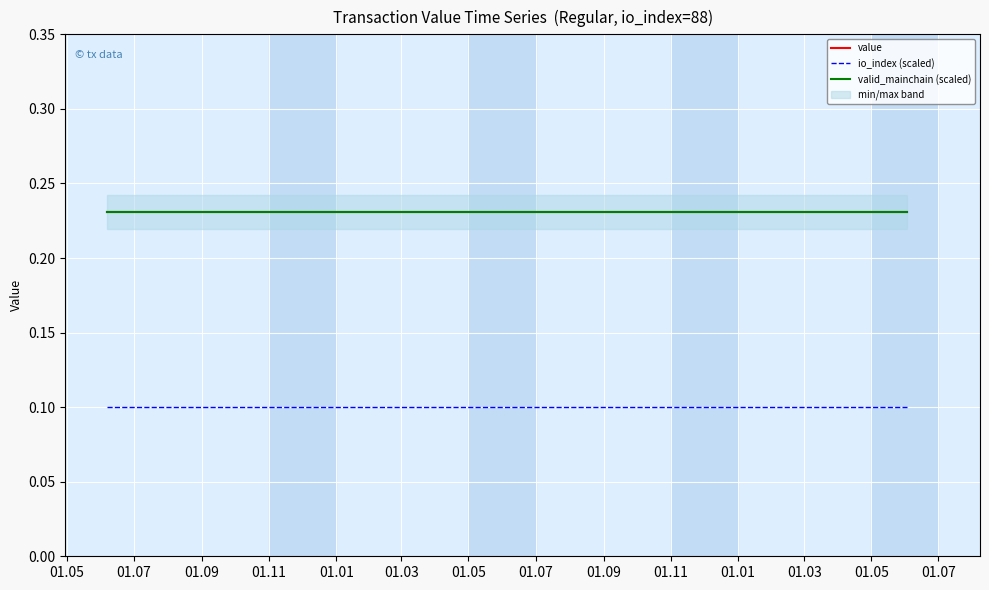

Count the number of categories in the chart.

25